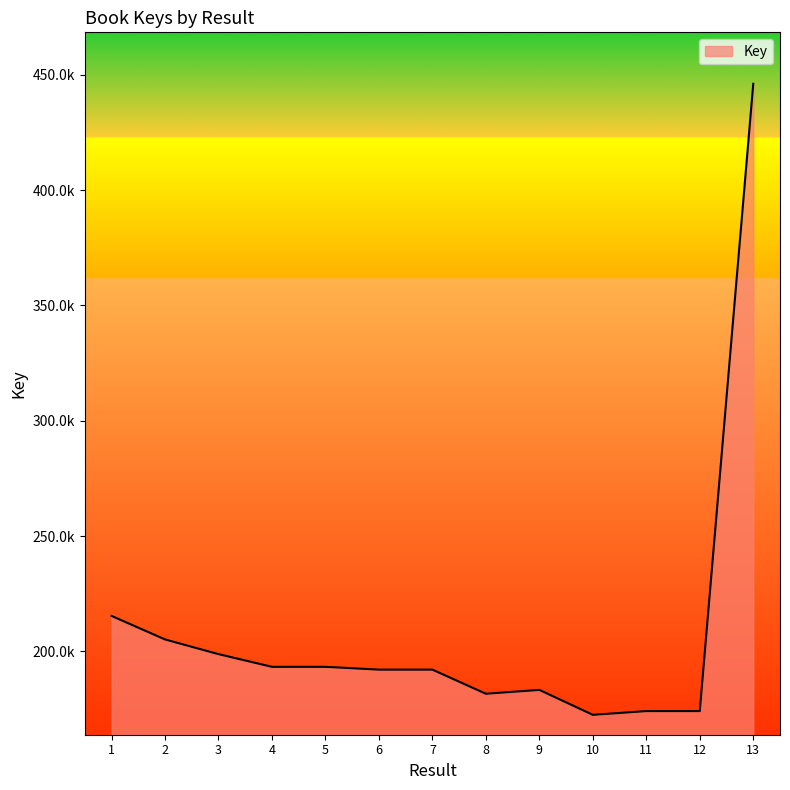

What is the ratio of the value at 12 to the value at 7?

0.9